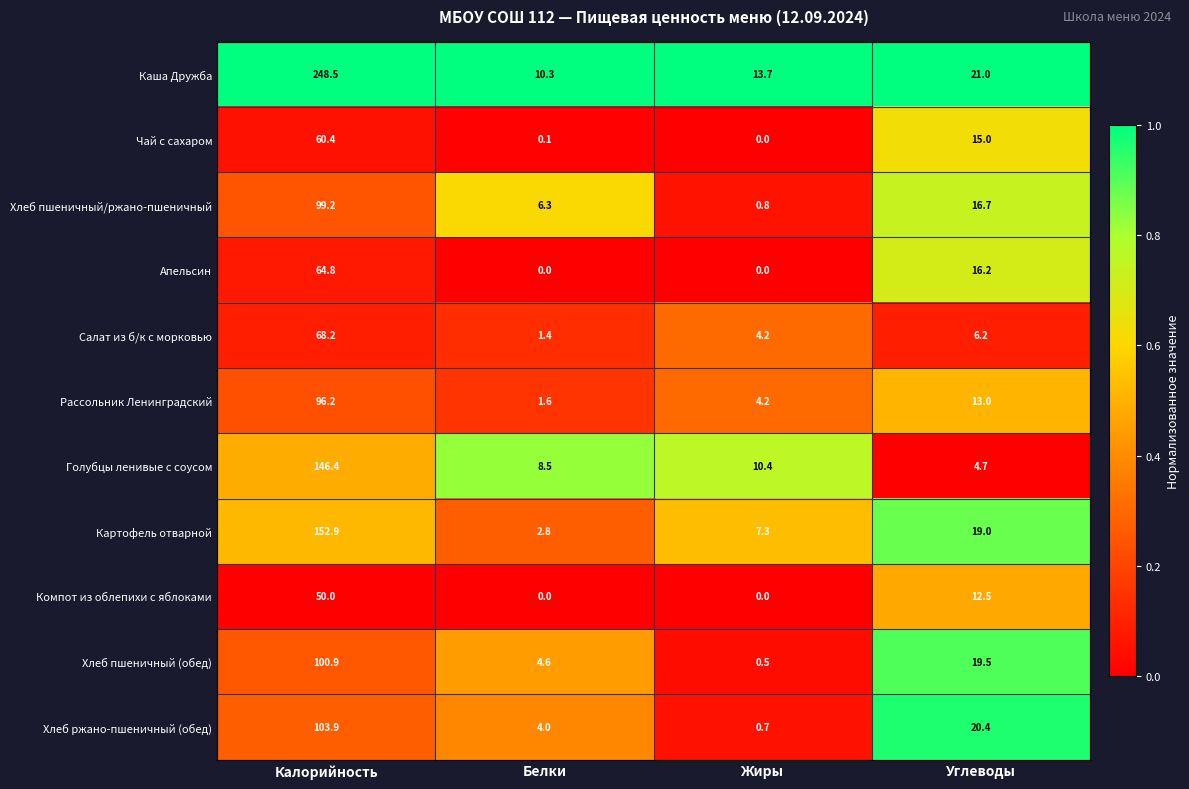

List the labels in order of Чай с сахаром value, largest first.

Калорийность, Углеводы, Белки, Жиры